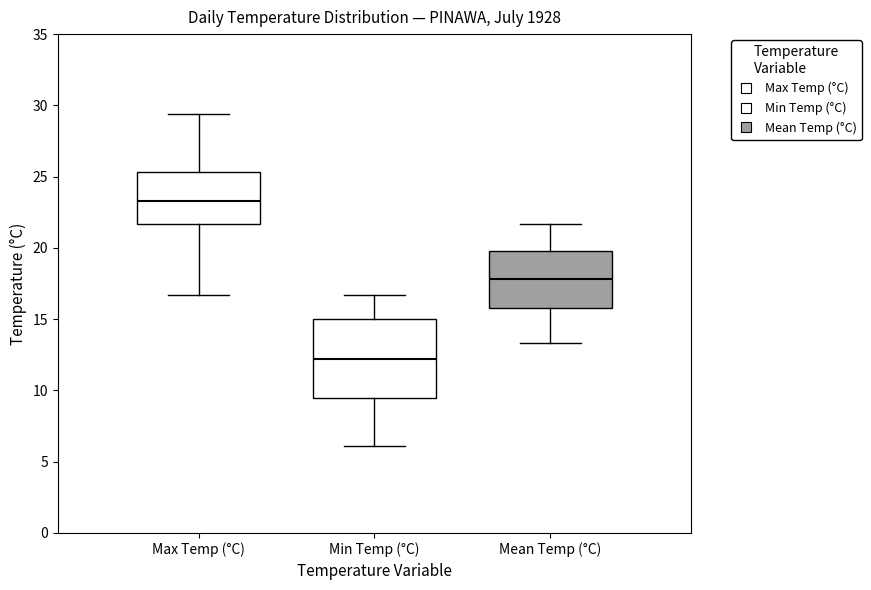

Reading left to right, read every box against the y-axis: the position of its median line, the range the box covers, and the ends of its whiskers. The values are not printed on the chart, so give them approximately, as read against the axis.

Max Temp (°C): median 23.5, box 21.5 to 25.5, whiskers 16.5 to 29.5
Min Temp (°C): median 12.0, box 9.5 to 15.0, whiskers 6.0 to 16.5
Mean Temp (°C): median 18.0, box 16.0 to 20.0, whiskers 13.5 to 21.5